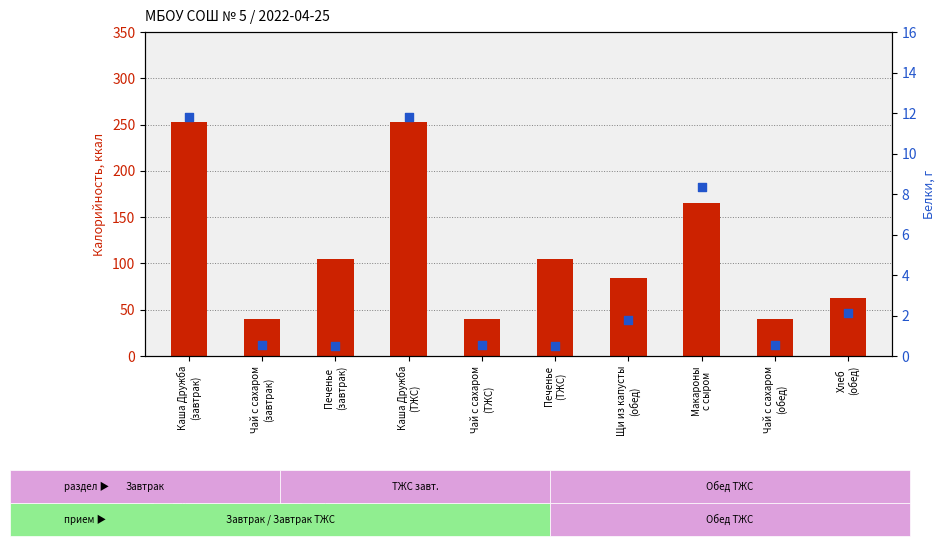

Which series has the largest Y range (max minus min)?

Калорийность